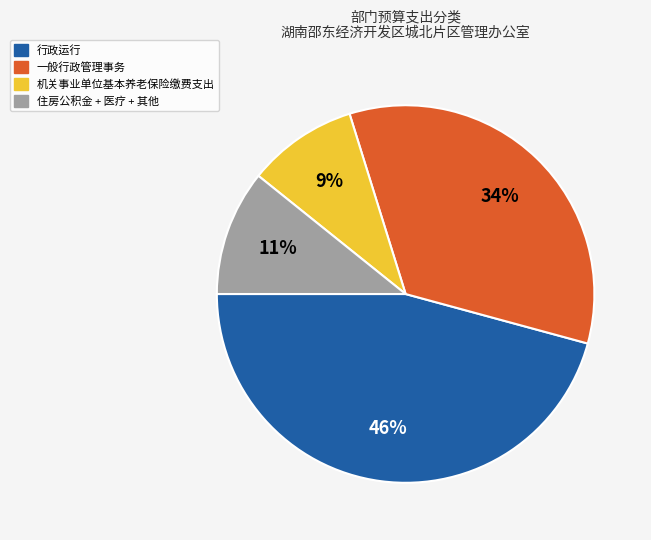

Count the number of slices in the pie.

4